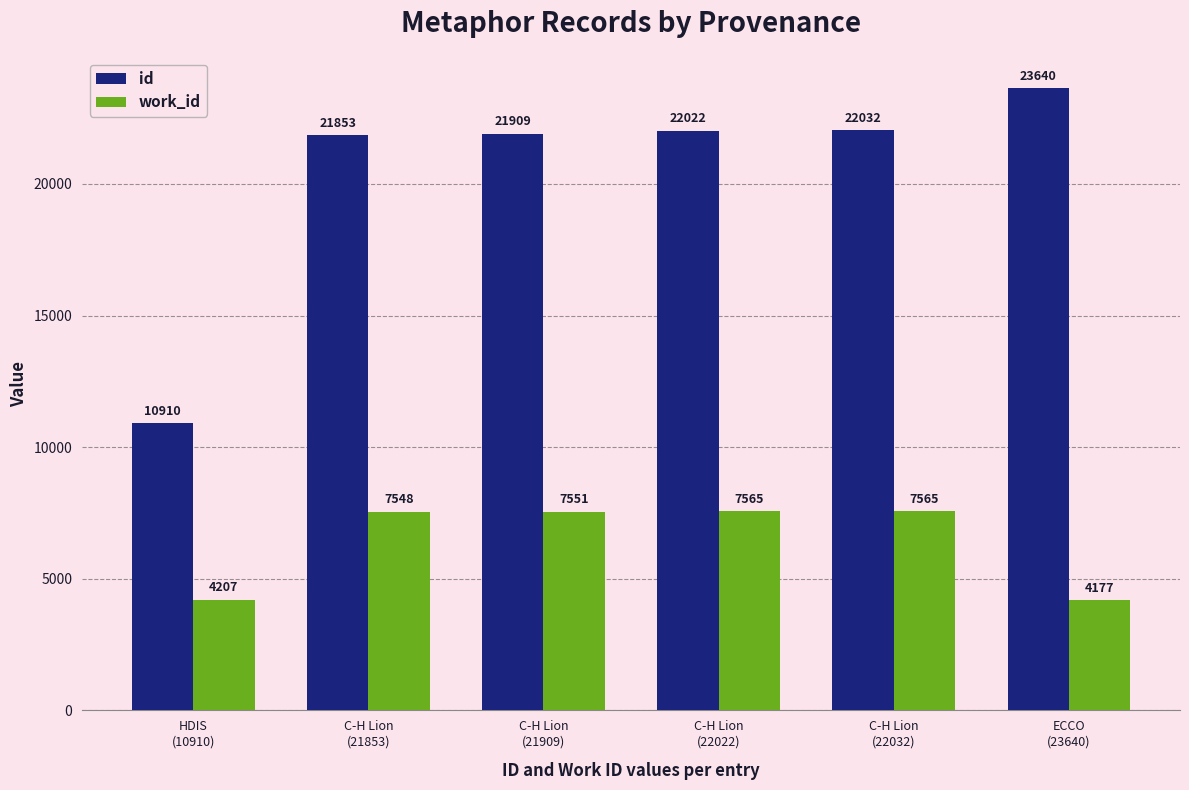

What is the difference between the highest and lowest values at HDIS
(10910)?

6703